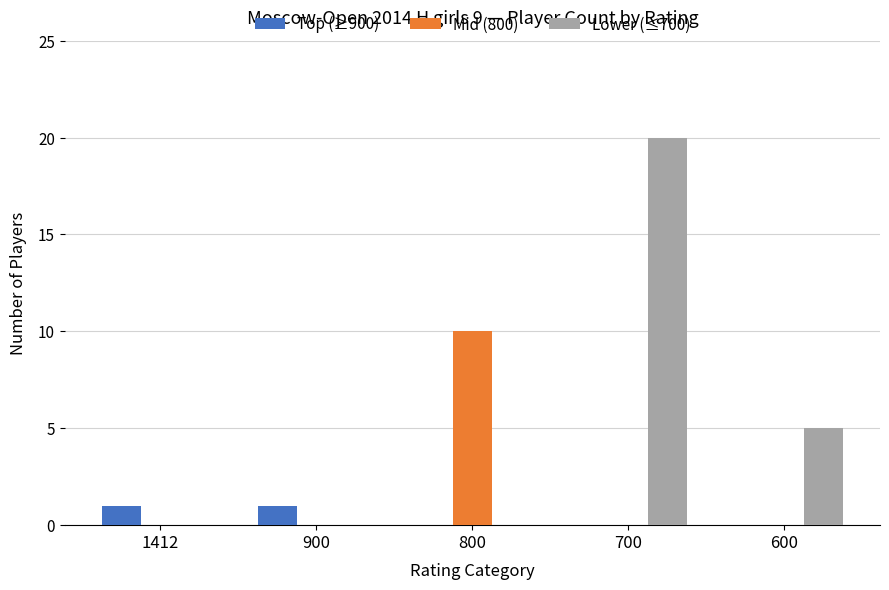

How many groups of bars are there?

5